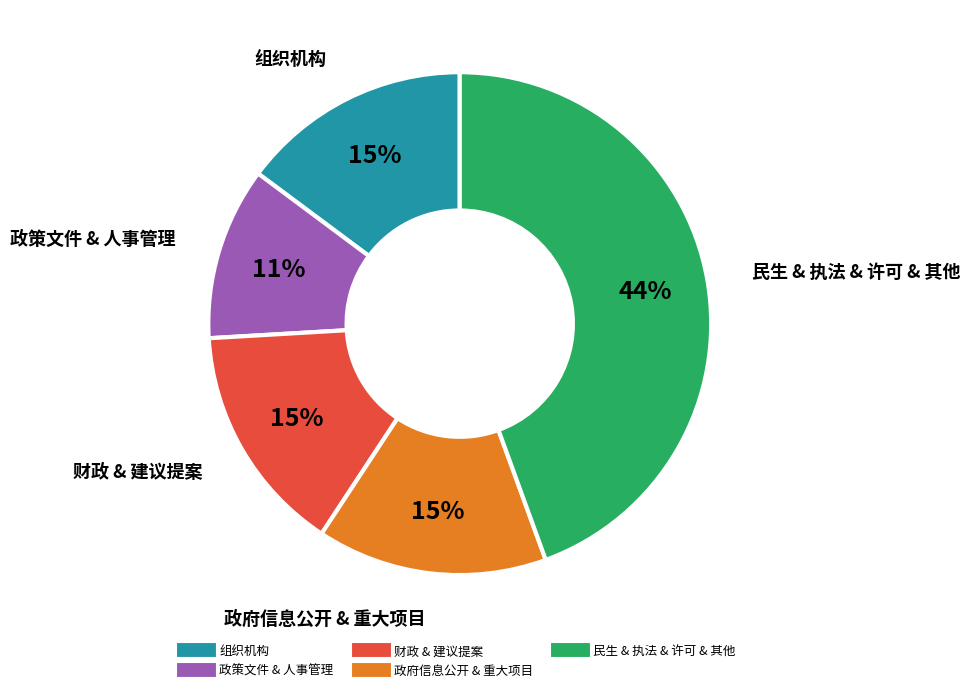

To the nearest percent, what is the difference between the largest and smallest slice percentages?

33%